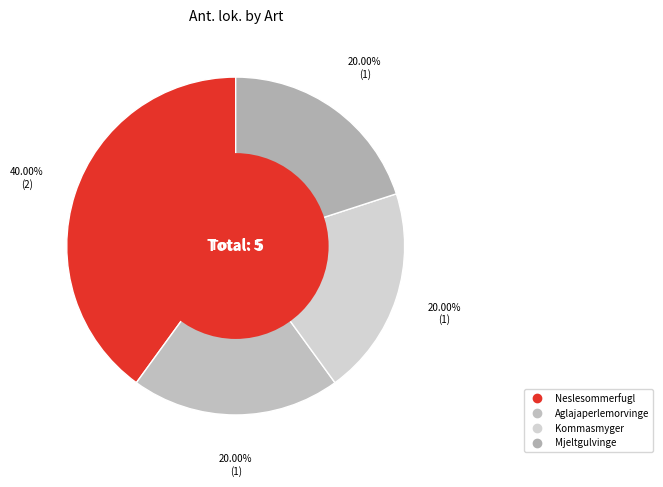

To the nearest percent, what is the combined percentage of Aglajaperlemorvinge and Kommasmyger?

40%